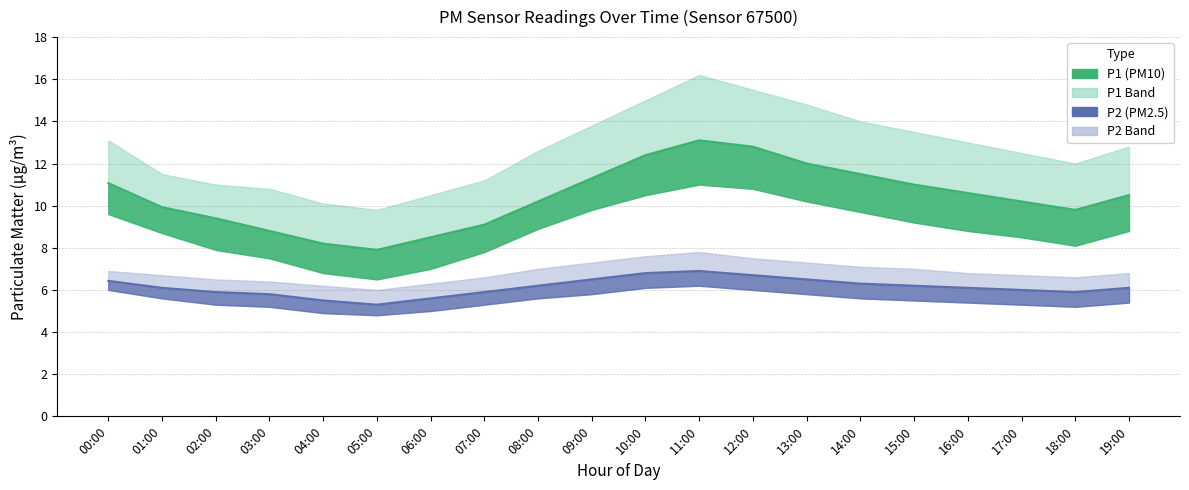

Reading right to left, extract all data points from this chart.

P1: 10.5	9.8	10.2	10.6	11.0	11.5	12.0	12.8	13.1	12.4	11.3	10.2	9.1	8.5	7.9	8.2	8.8	9.4	9.9	11.1
P1_upper: 12.8	12.0	12.5	13.0	13.5	14.0	14.8	15.5	16.2	15.0	13.8	12.6	11.2	10.5	9.8	10.1	10.8	11.0	11.5	13.1
P1_lower: 8.8	8.1	8.5	8.8	9.2	9.7	10.2	10.8	11.0	10.5	9.8	8.9	7.8	7.0	6.5	6.8	7.5	7.9	8.7	9.6
P2: 6.1	5.9	6.0	6.1	6.2	6.3	6.5	6.7	6.9	6.8	6.5	6.2	5.9	5.6	5.3	5.5	5.8	5.9	6.1	6.4
P2_upper: 6.8	6.6	6.7	6.8	7.0	7.1	7.3	7.5	7.8	7.6	7.3	7.0	6.6	6.3	6.0	6.2	6.4	6.5	6.7	6.9
P2_lower: 5.4	5.2	5.3	5.4	5.5	5.6	5.8	6.0	6.2	6.1	5.8	5.6	5.3	5.0	4.8	4.9	5.2	5.3	5.6	6.0